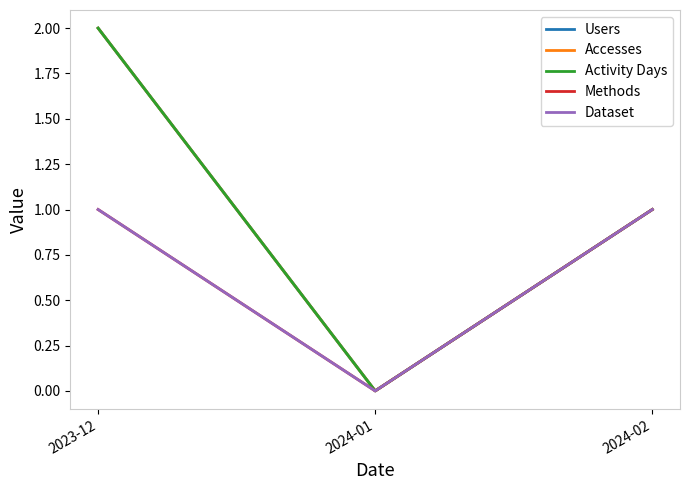

List the labels in order of Activity Days value, largest first.

2023-12, 2024-02, 2024-01